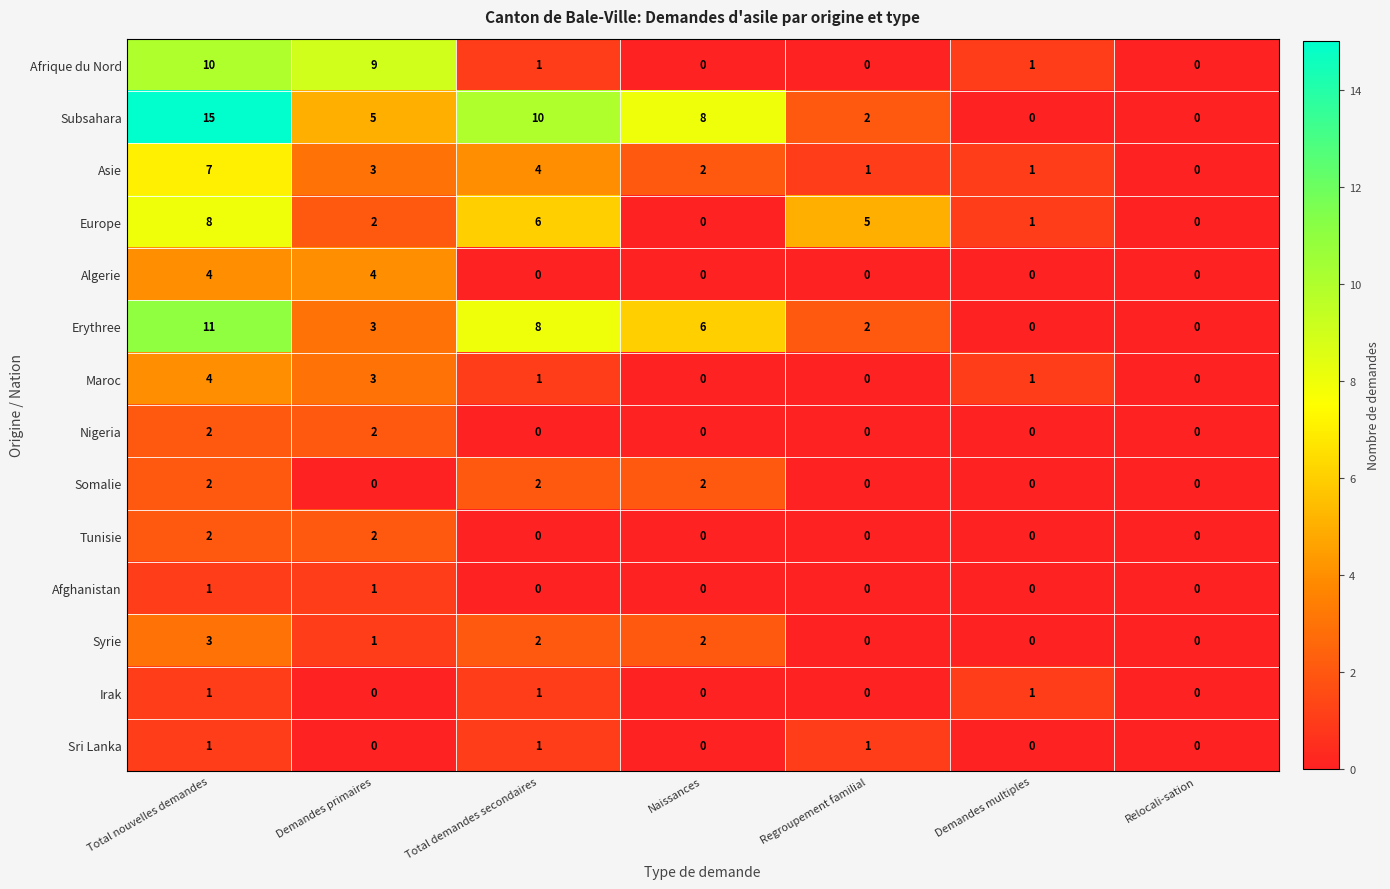

Which label corresponds to the largest value in the chart?

Total nouvelles demandes